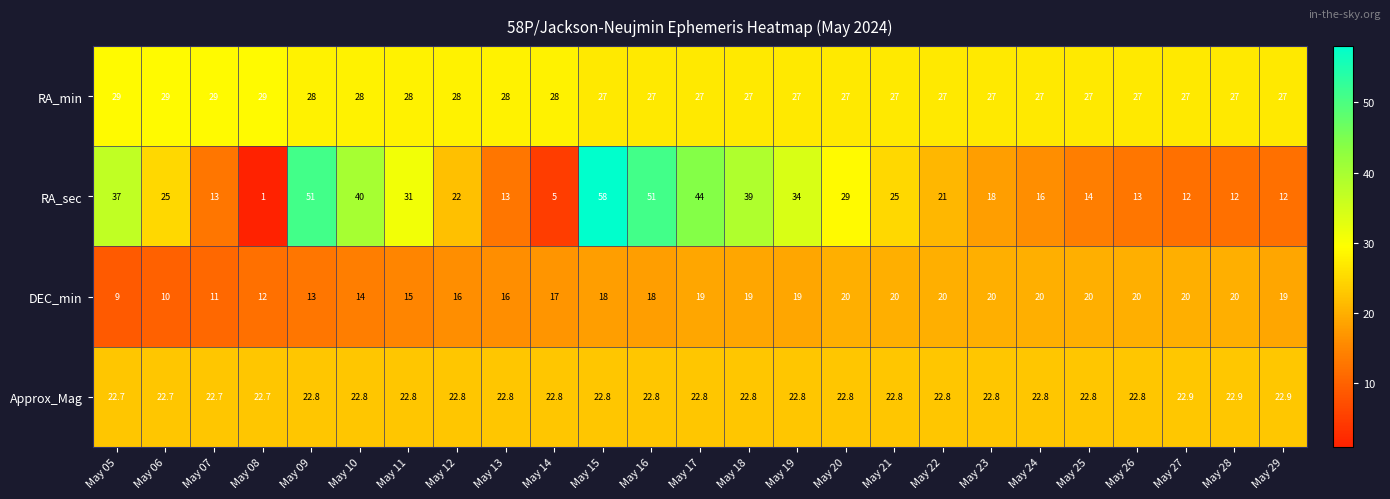

Is the value of RA_min at May 11 greater than the value of DEC_min at May 18?

Yes